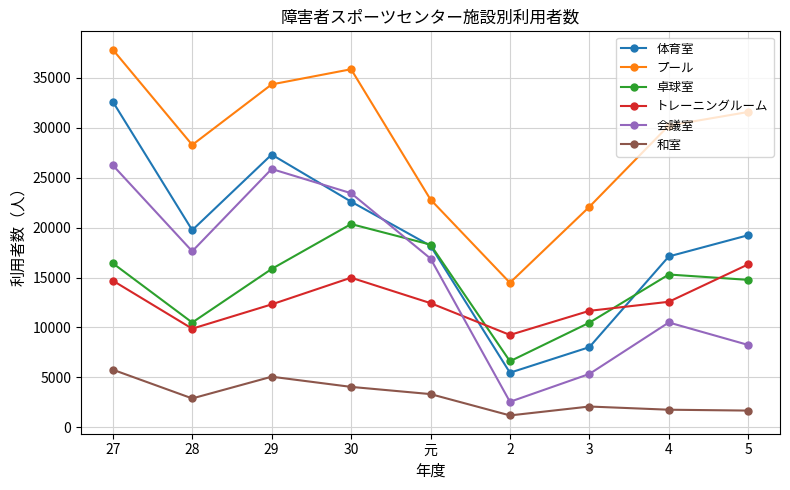

What is the value of the 卓球室 point at the 7th from the left?

10481